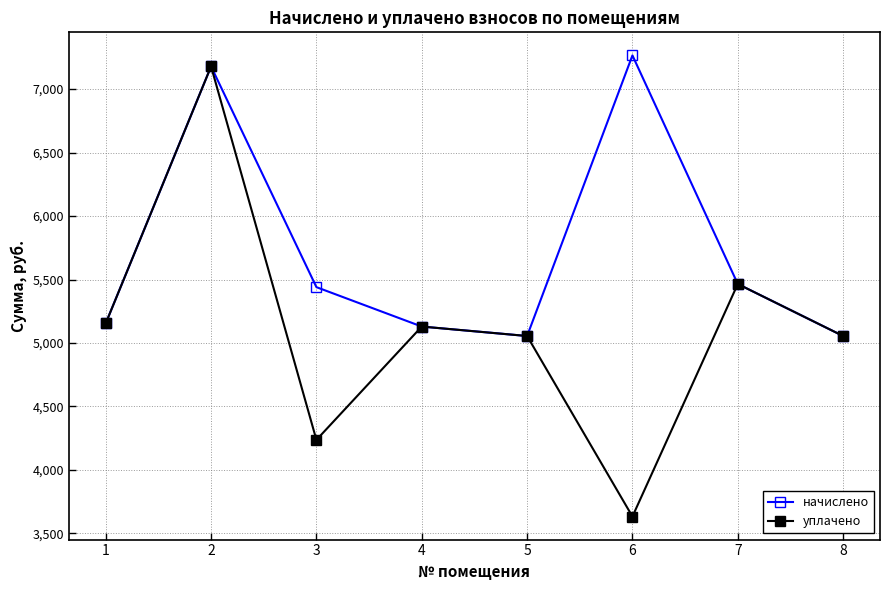

What is the highest value of the уплачено series?

7178.8